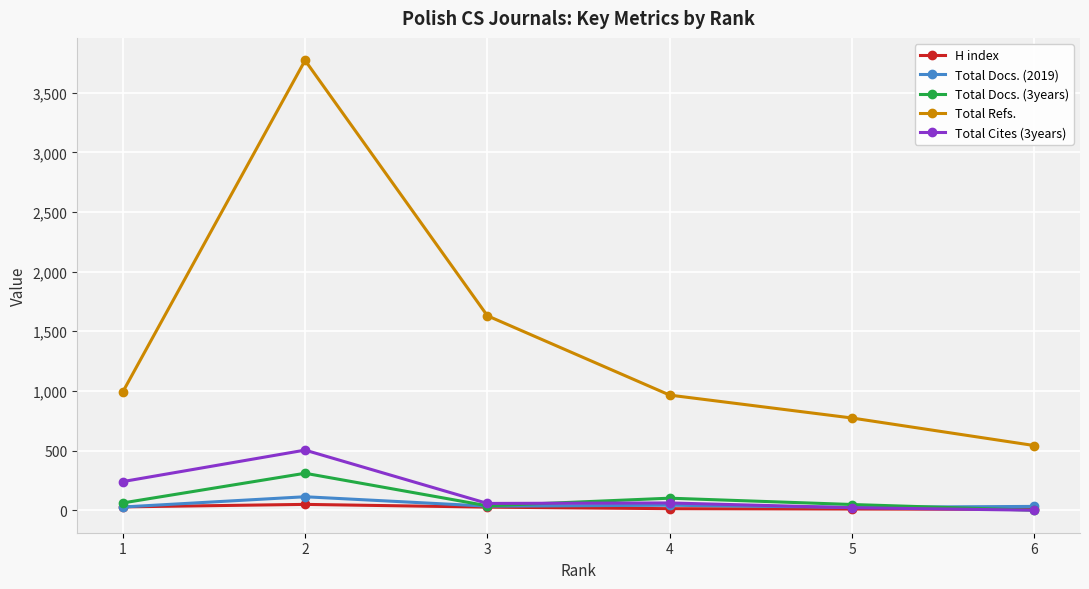

How many interior local valleys does the Total Docs. (3years) series have?

1